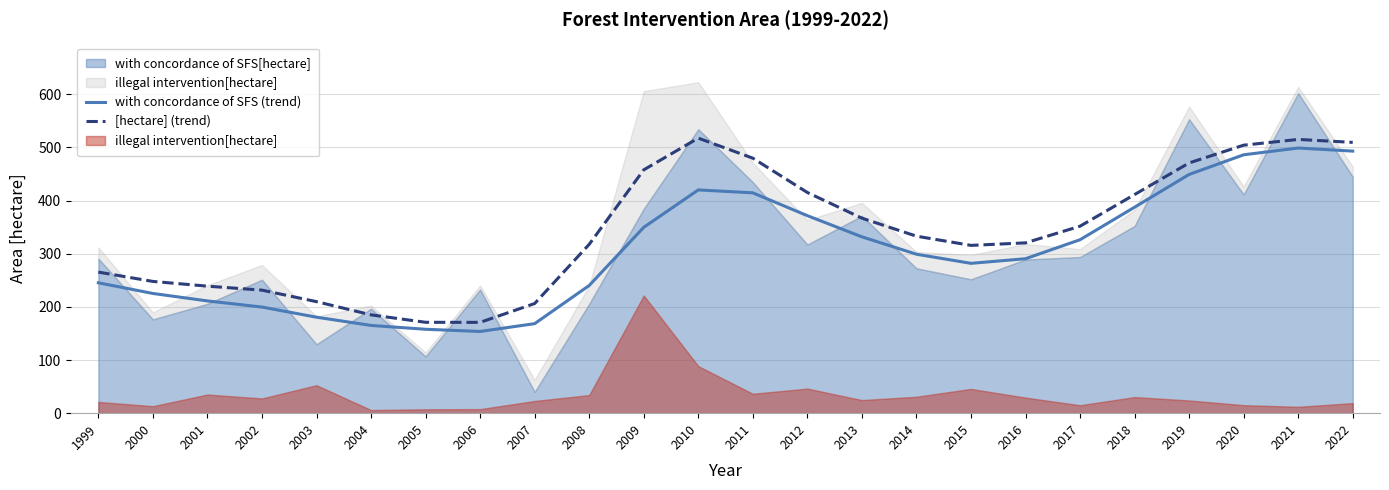

The value of with concordance of SFS (trend) at 2021 is 498.7. True or false?

True